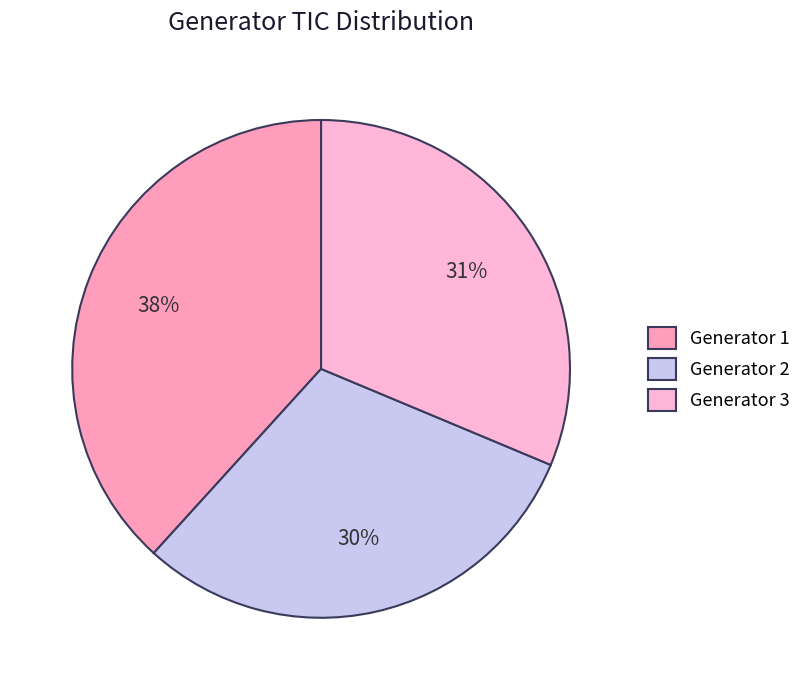

Between Generator 1 and Generator 2, which is larger?

Generator 1